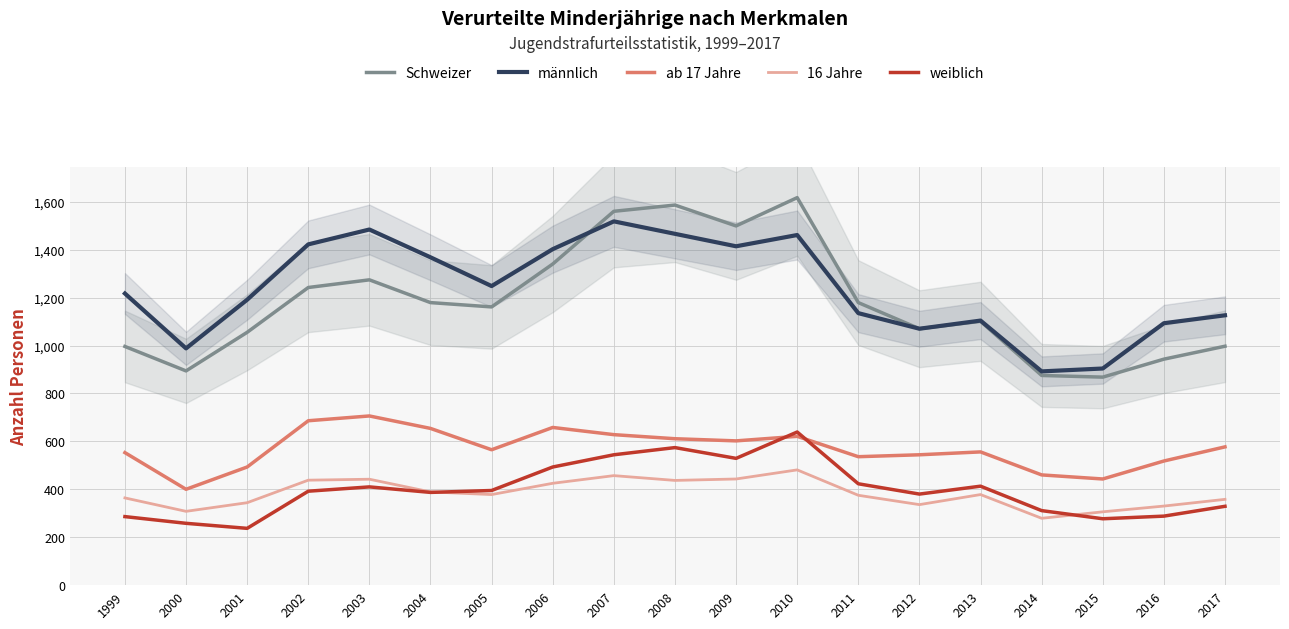

Which series has the largest total across all categories?

männlich